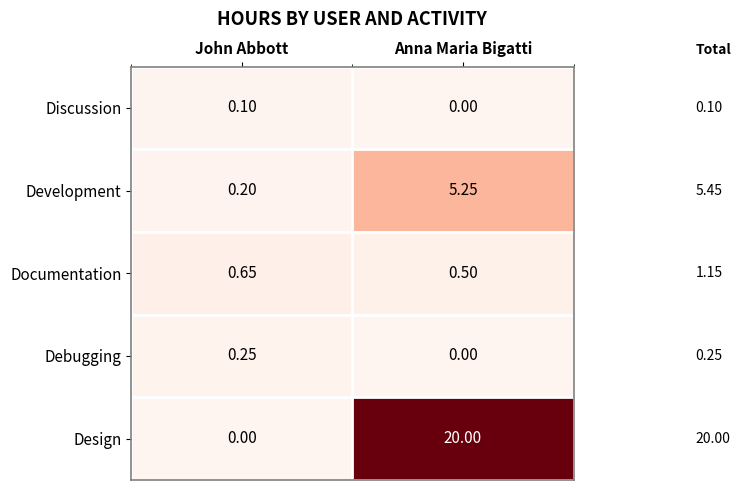

Which series has the largest total across all categories?

Design